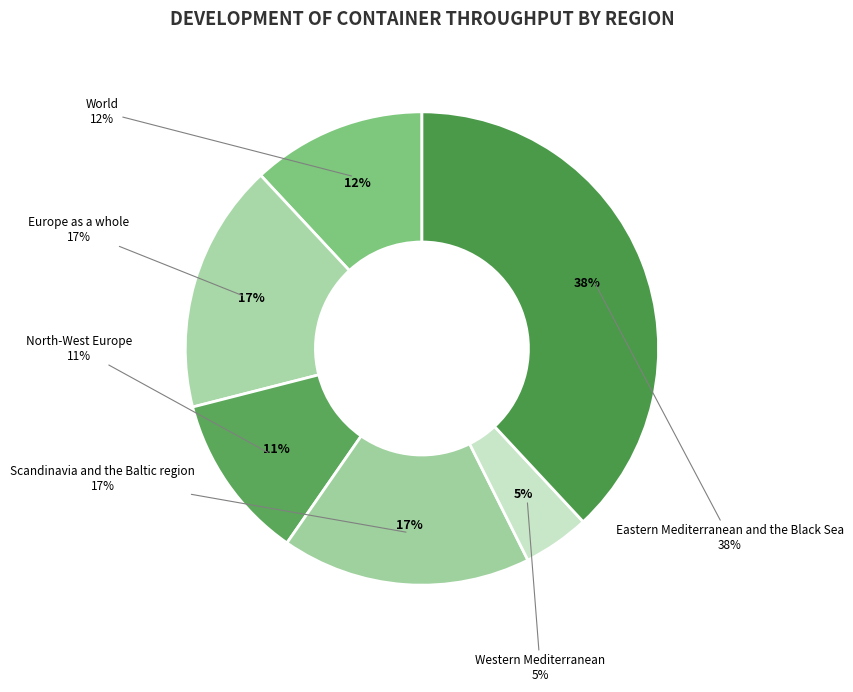

Do Western Mediterranean and World together represent more than half of the pie?

No